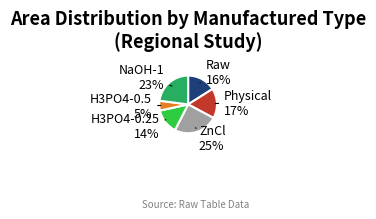

Which slice is the largest?

ZnCl